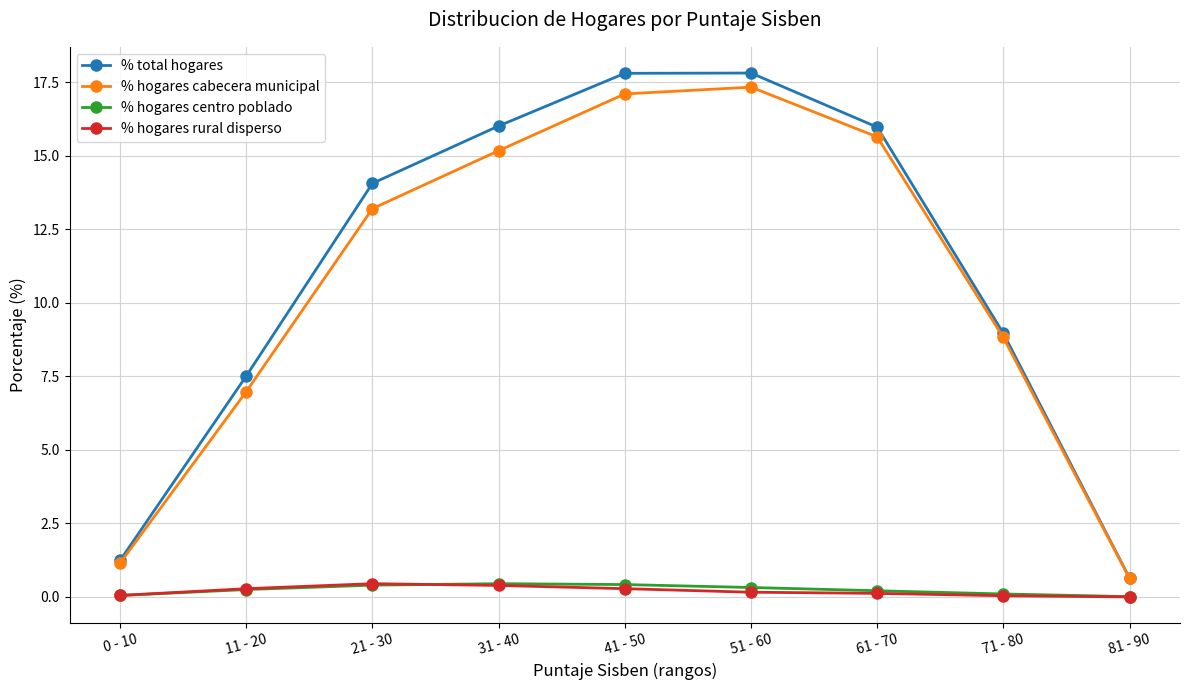

True or false: % hogares cabecera municipal has more than 0 interior local peaks.

True